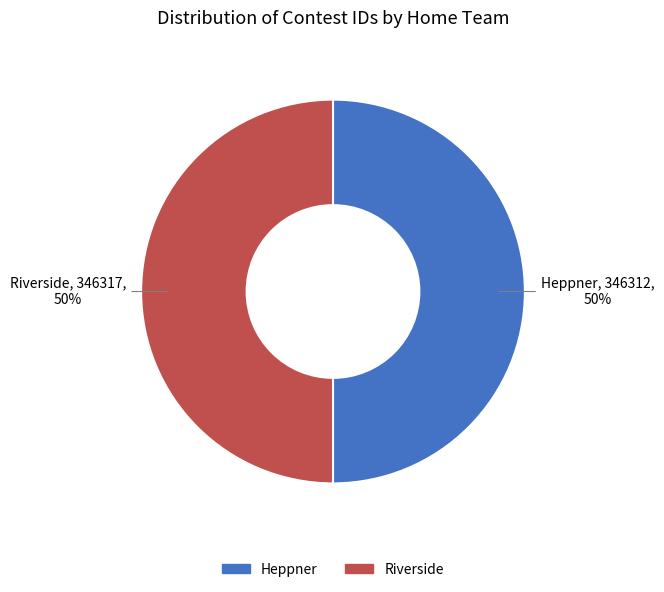

True or false: Heppner accounts for 50% of the total.

True